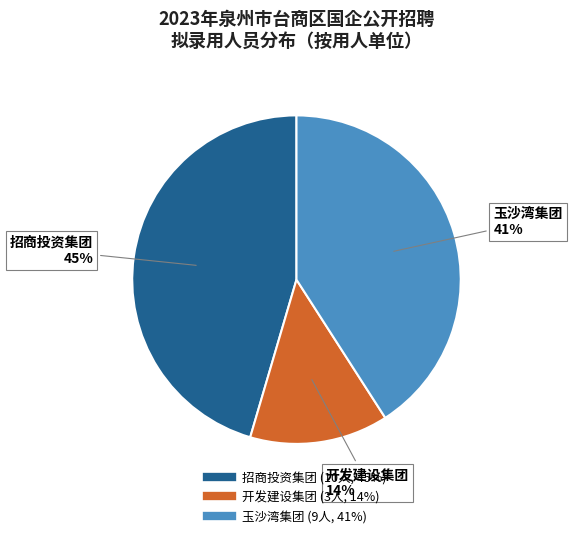

To the nearest percent, what is the average slice percentage?

33%